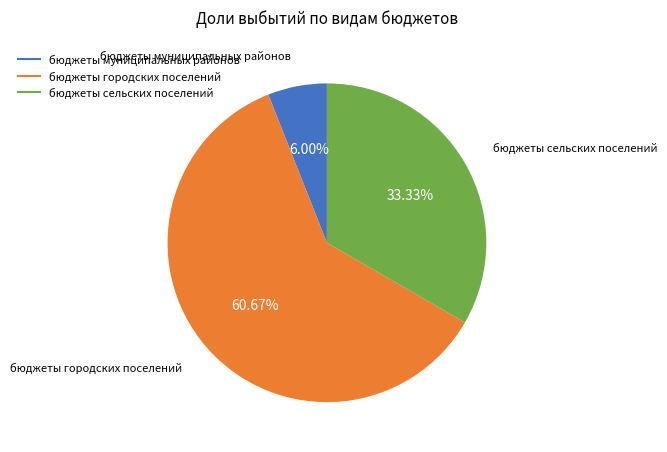

Between бюджеты муниципальных районов and бюджеты сельских поселений, which is larger?

бюджеты сельских поселений